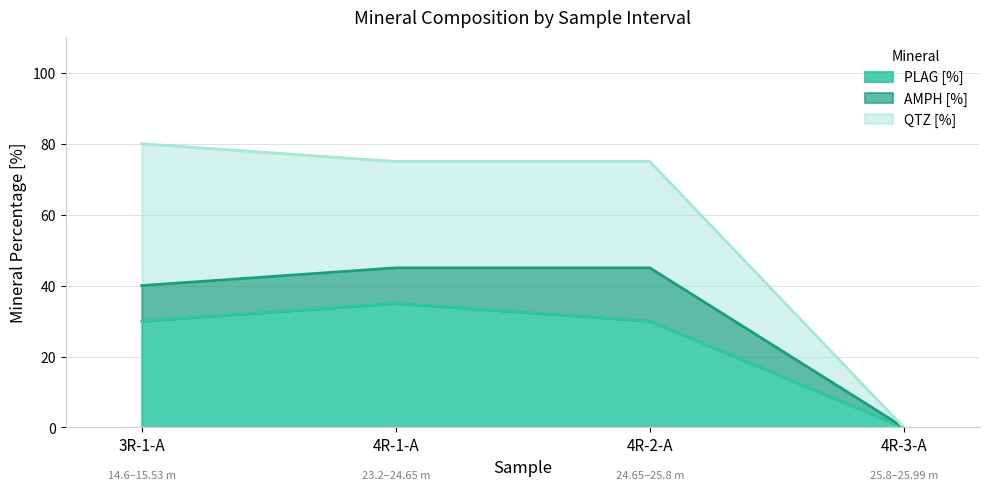

At which label is PLAG [%] closest to 17?

3R-1-A